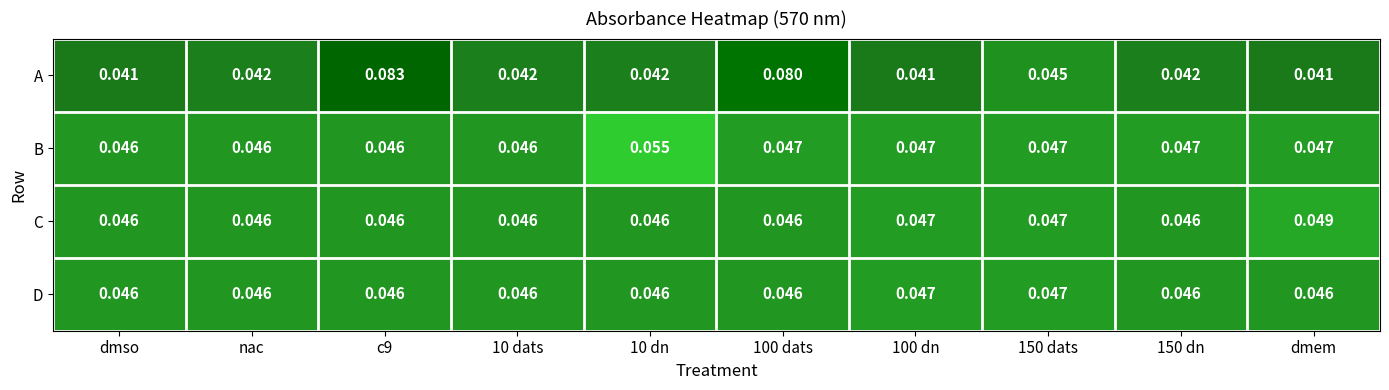

Which series changed the most between c9 and 100 dn?

A